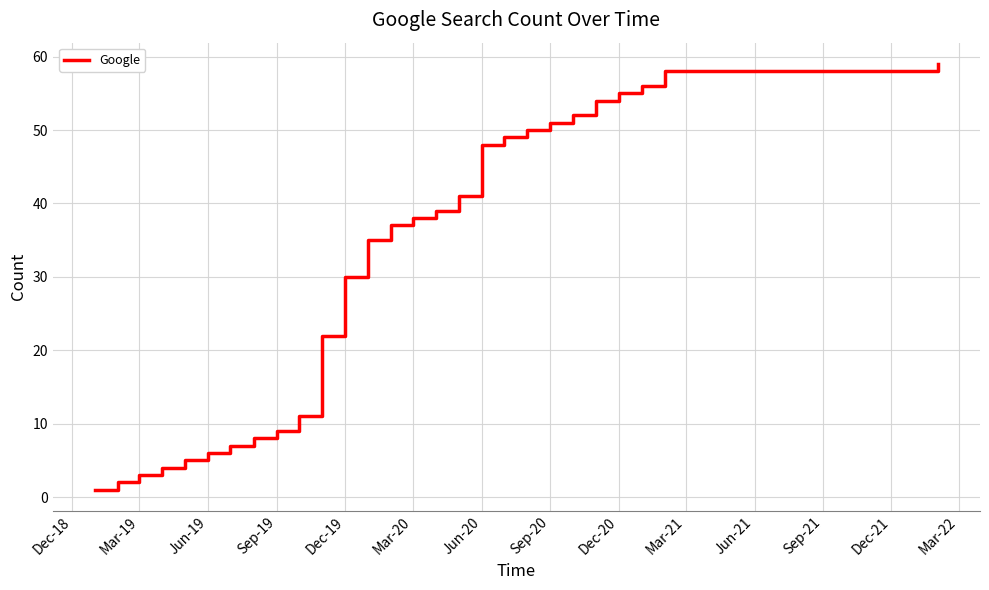

What is the sum of all values?

830